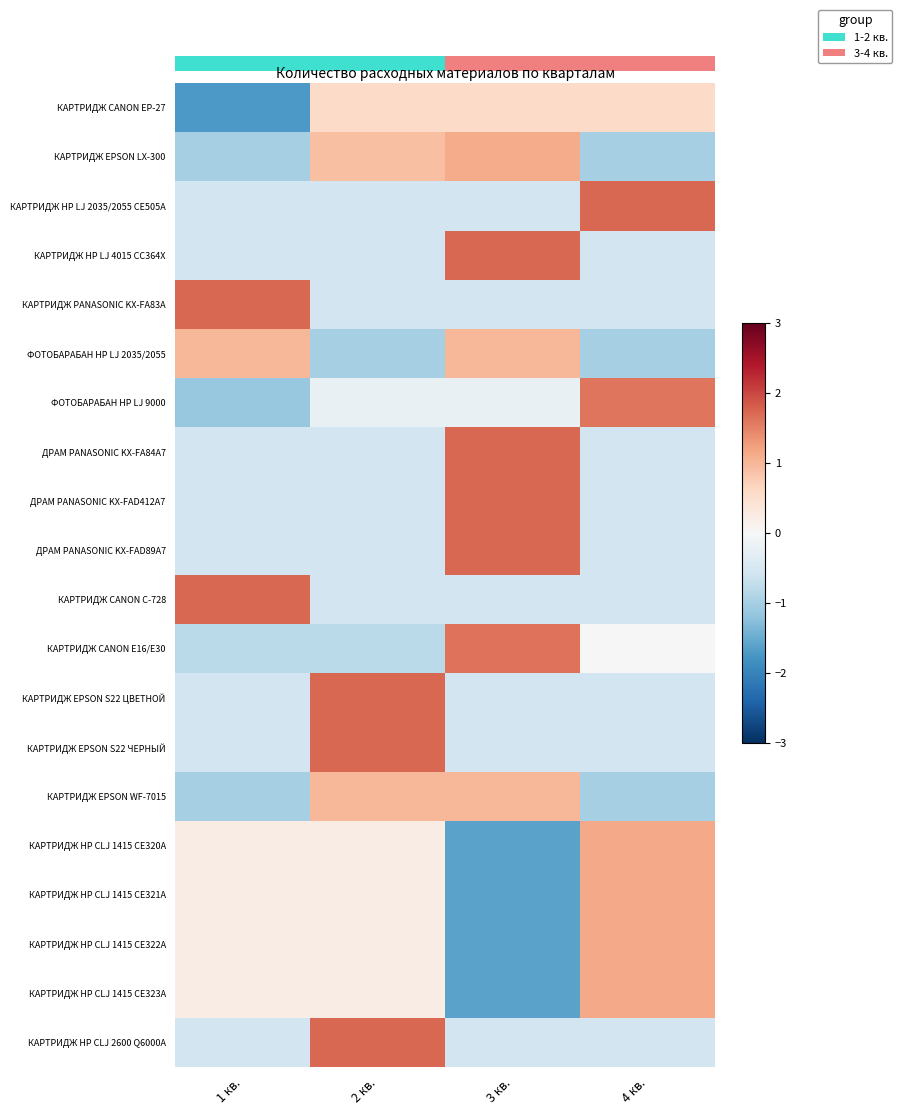

How many values in КАРТРИДЖ CANON EP-27 are above zero?

3